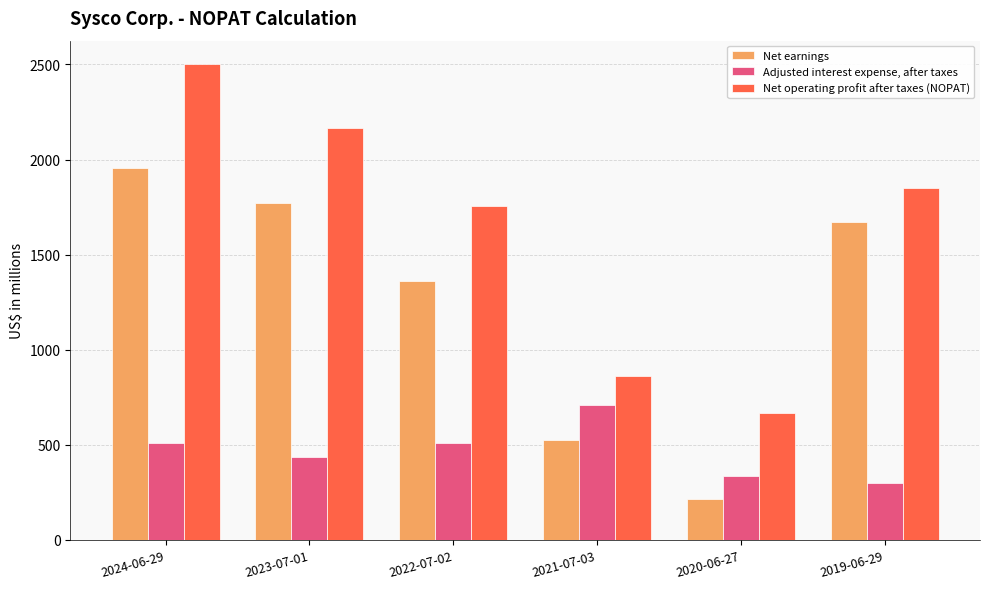

Which series changed the most between 2023-07-01 and 2019-06-29?

Net operating profit after taxes (NOPAT)